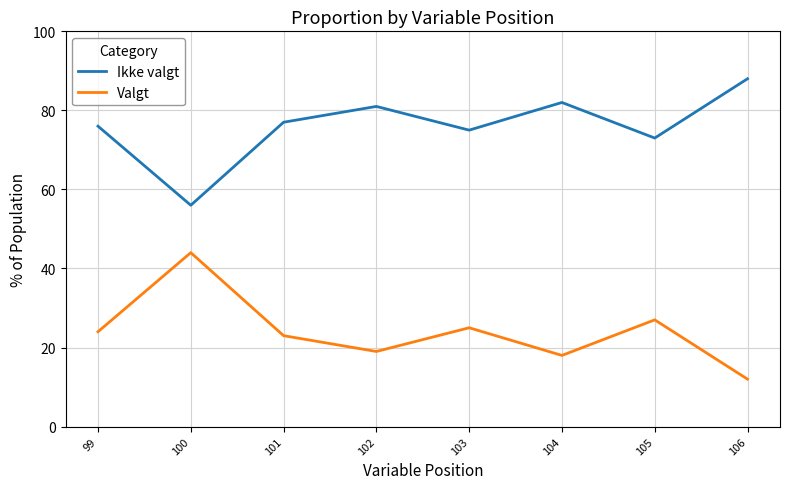

How many interior local valleys does the Ikke valgt series have?

3